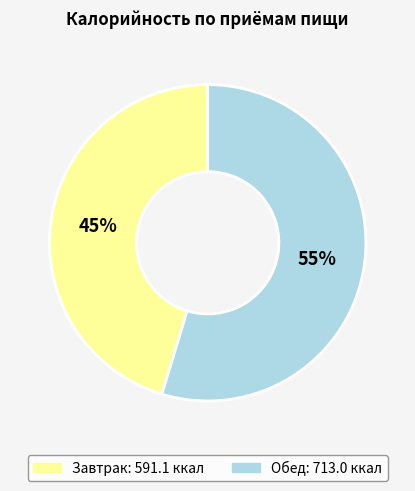

Is the sum of Обед and Завтрак greater than half?

Yes